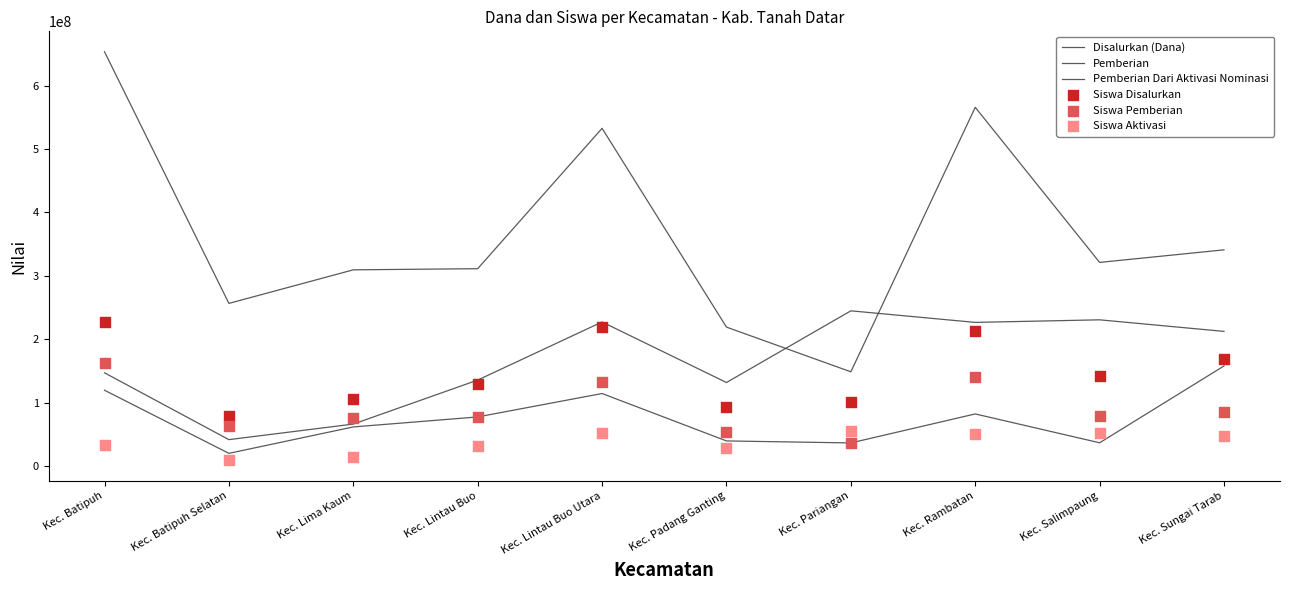

Which series contains the highest Y value?

Disalurkan (Dana)